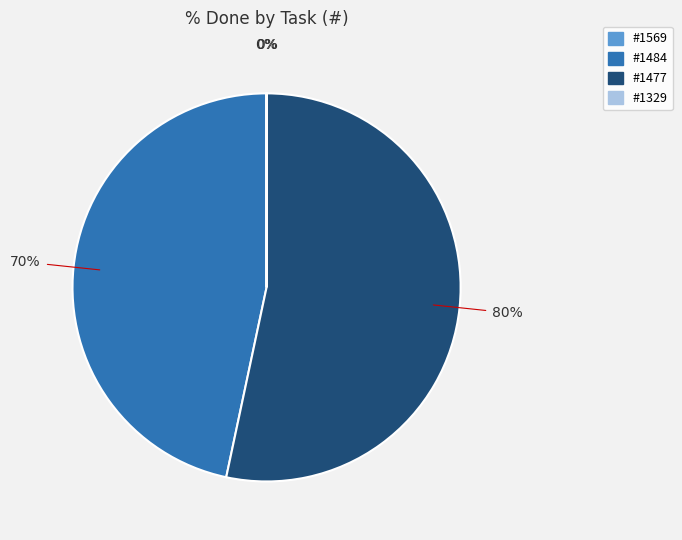

The 1329 slice represents 0% of the pie. True or false?

True